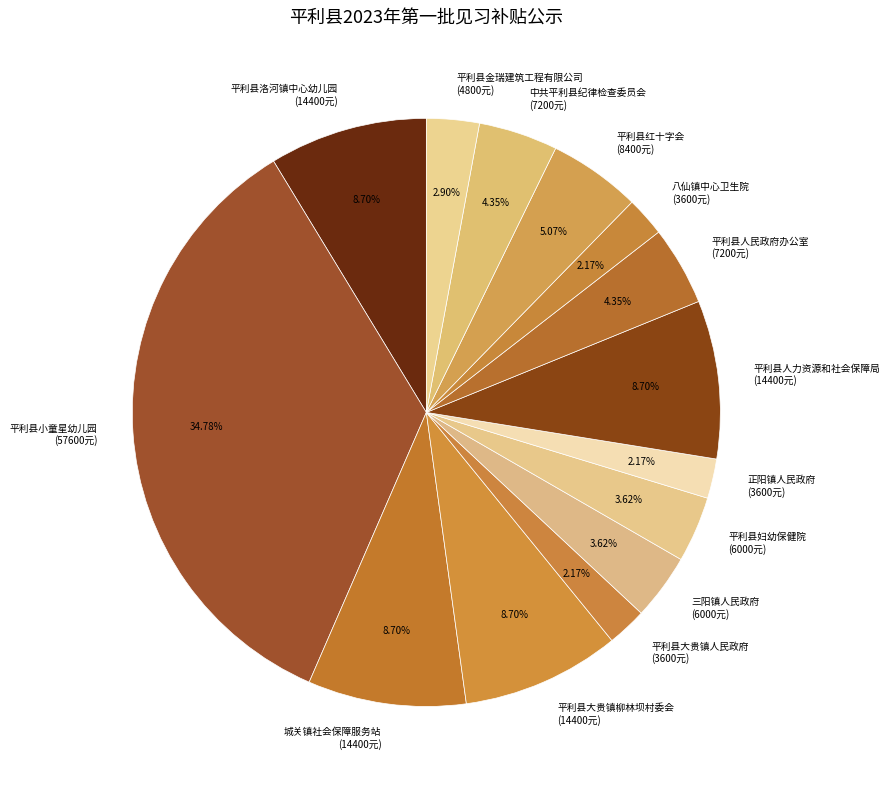

Does 平利县大贵镇柳林坝村委会 account for over 50% of the chart?

No